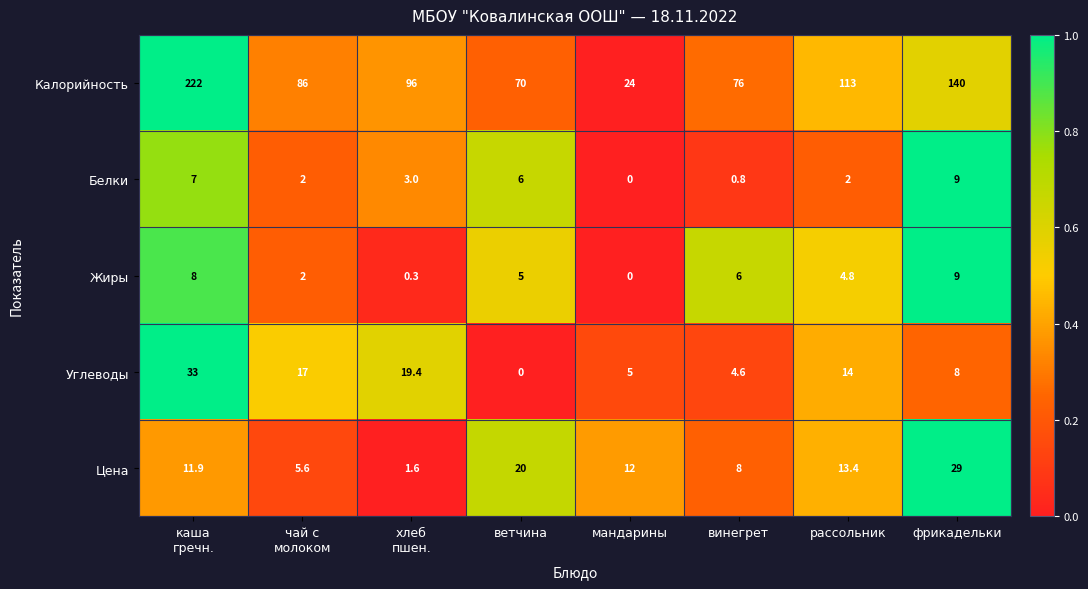

What is the average value of the Цена series?

12.7